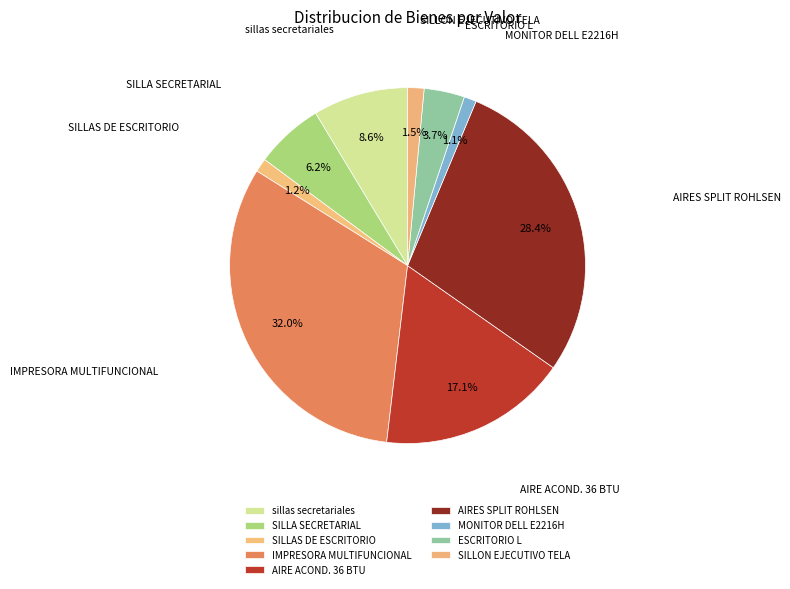

Is there a majority slice in this chart?

No